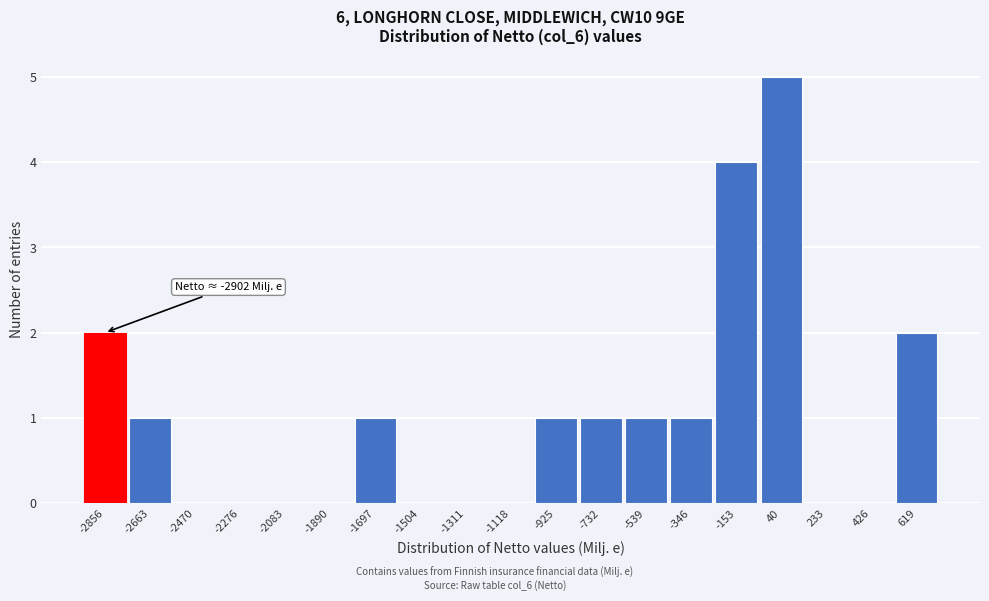

Which range on the x-axis has the tallest bar?

-60 to 140